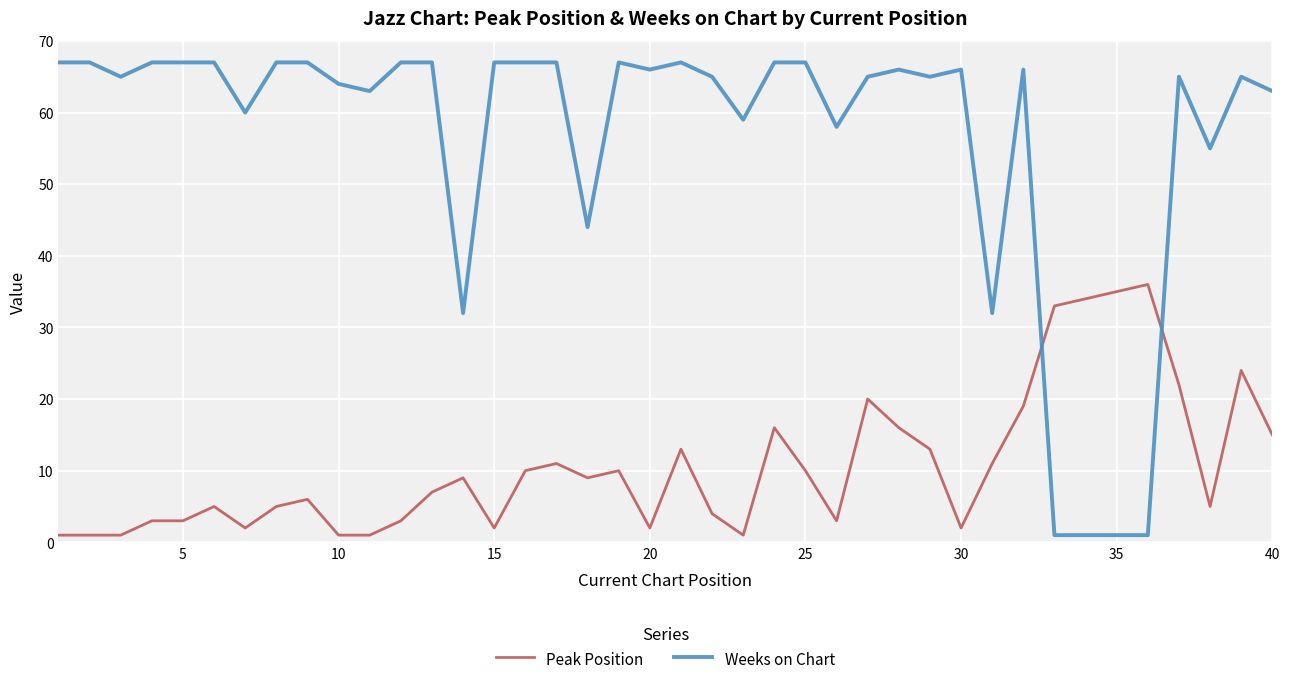

What is the difference between the maximum and minimum values in the Peak Position series?

35